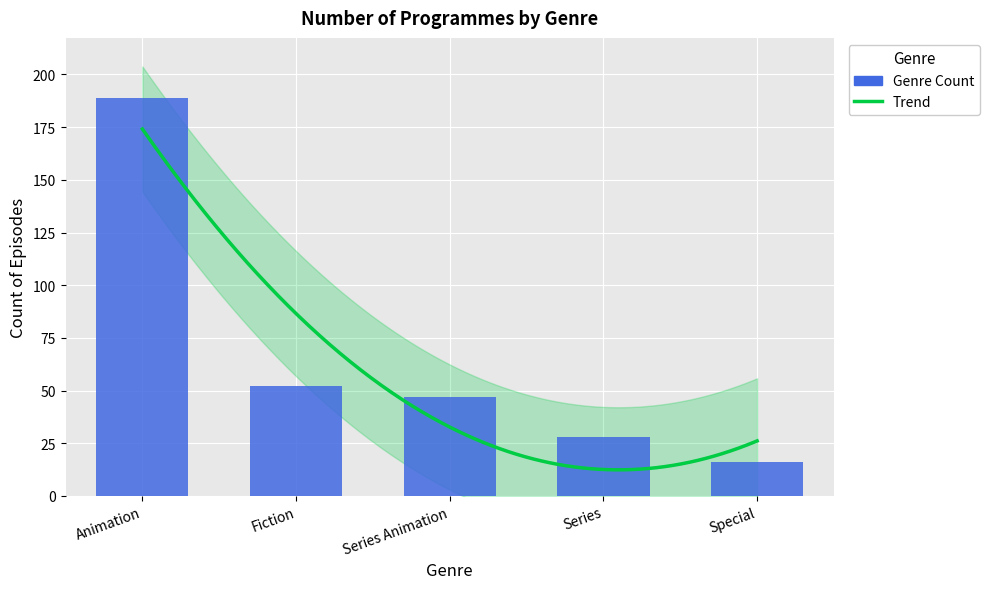

The chart shows a value of 52 at Fiction. True or false?

True